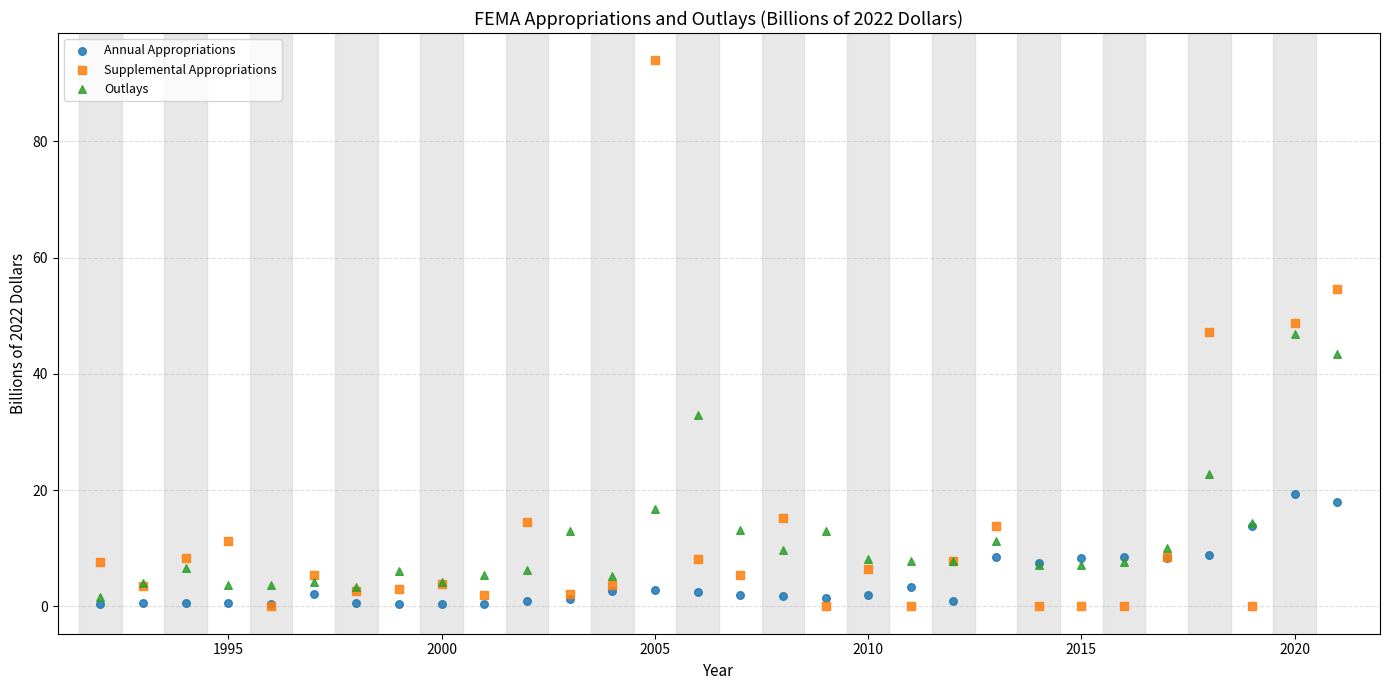

In the Outlays series, what Y value is closest to 24?

22.8